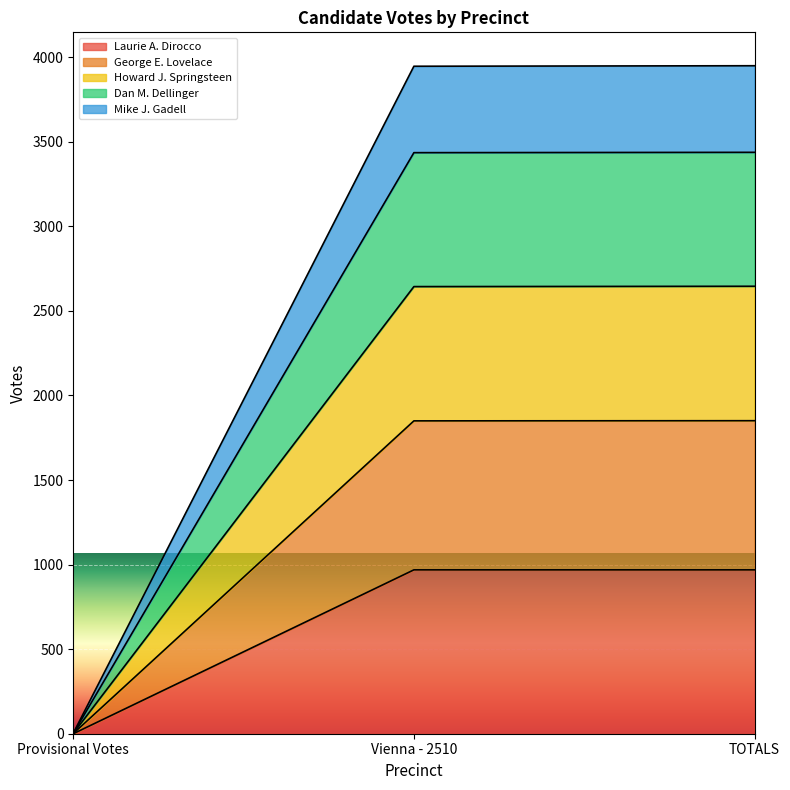

What are all the series names shown in the legend?

Laurie A. Dirocco, George E. Lovelace, Howard J. Springsteen, Dan M. Dellinger, Mike J. Gadell